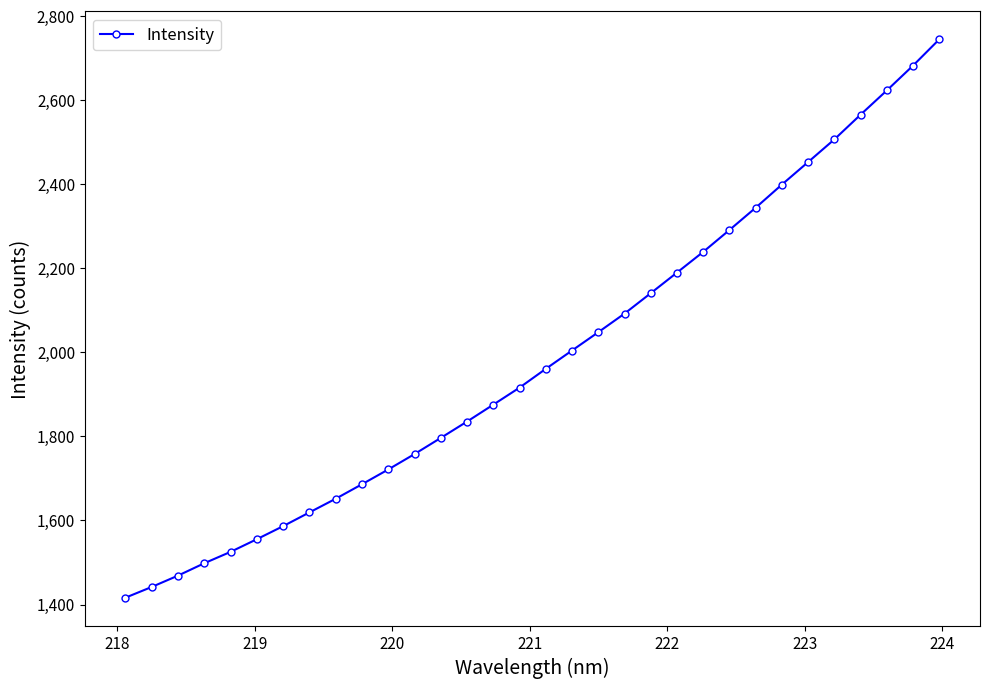

What is the average value?

1988.7